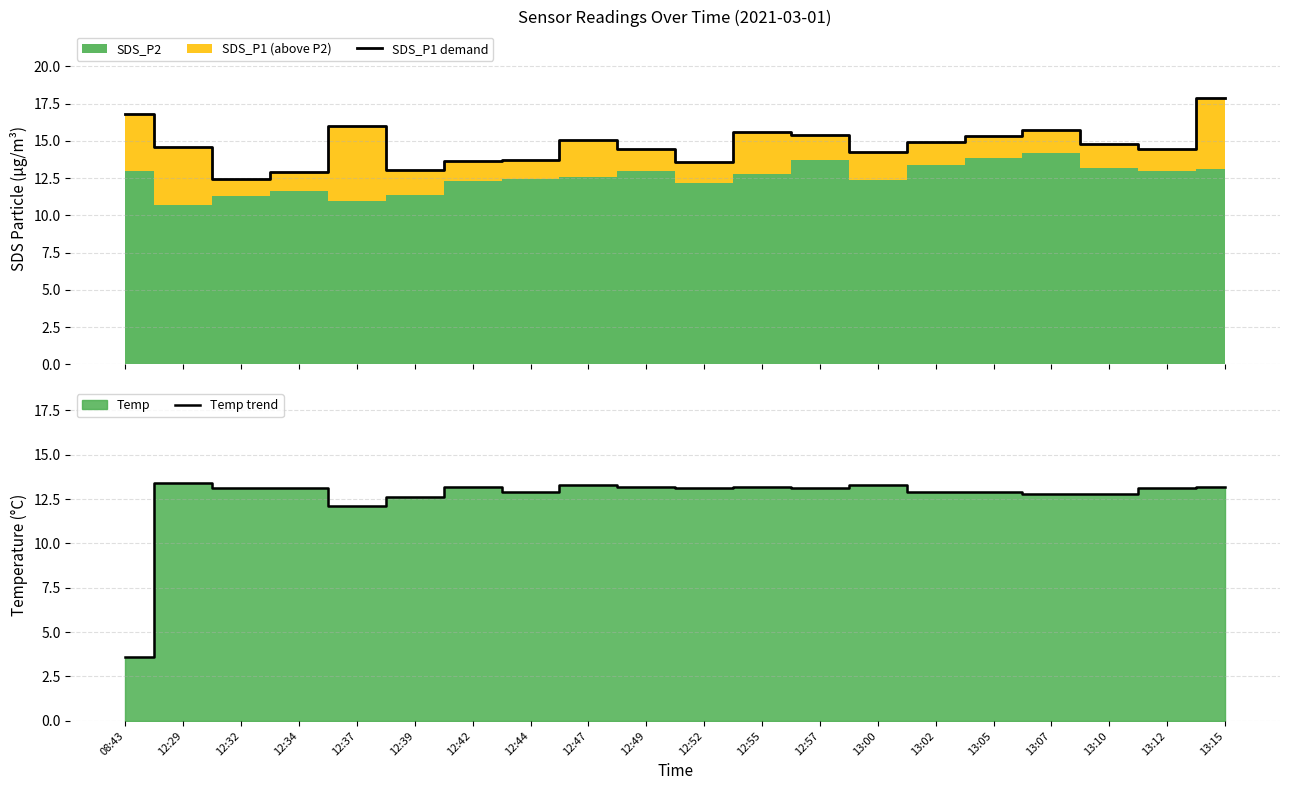

In Temp trend, how many points are higher than both neighbors (excluding endpoints)?

5